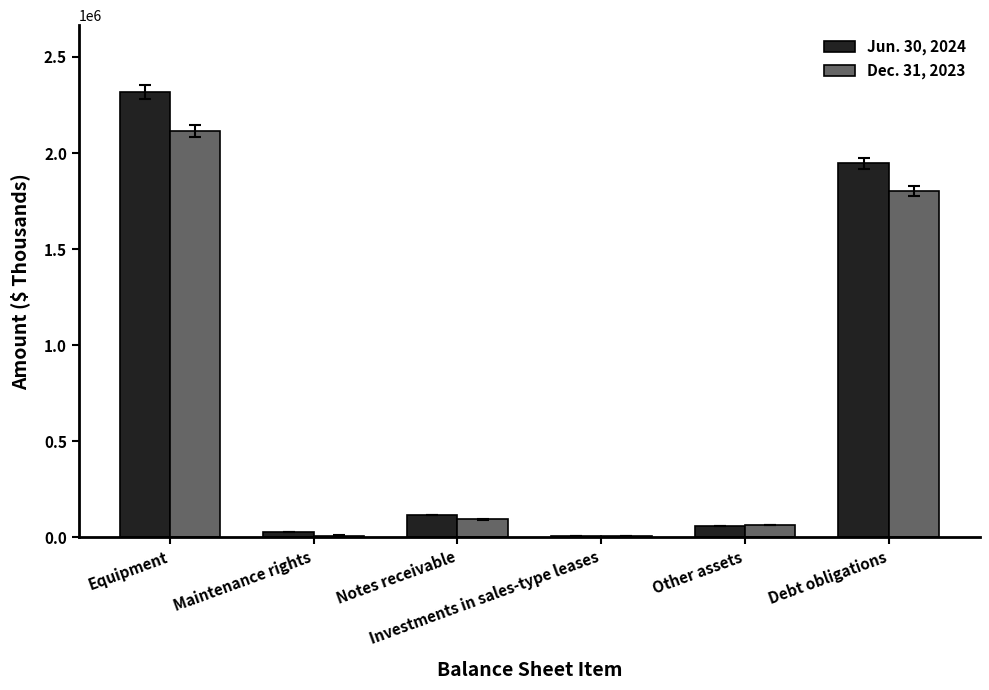

Is it true that Dec. 31, 2023 equals 9180 at Maintenance rights?

True